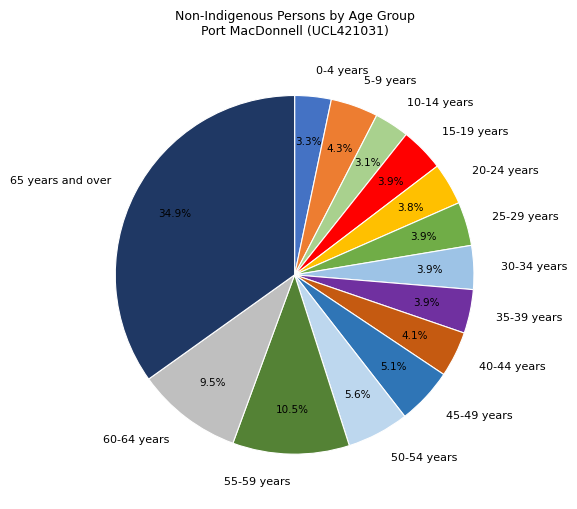

Do 30-34 years and 35-39 years together represent more than half of the pie?

No